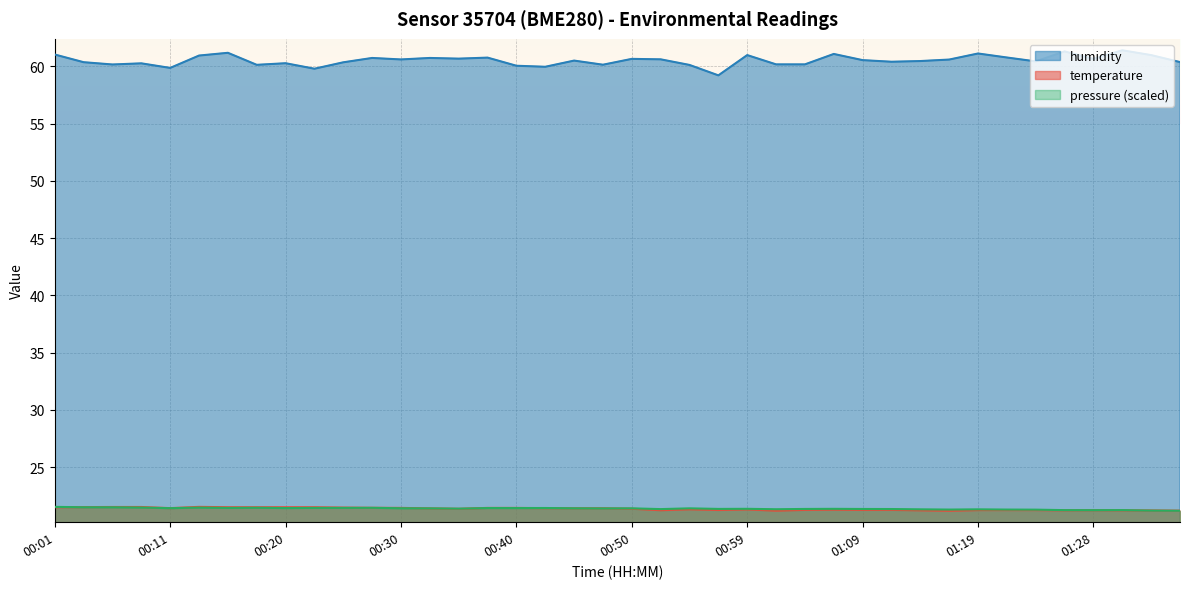

Between 00:30 and 01:14, which series saw the biggest shift?

temperature